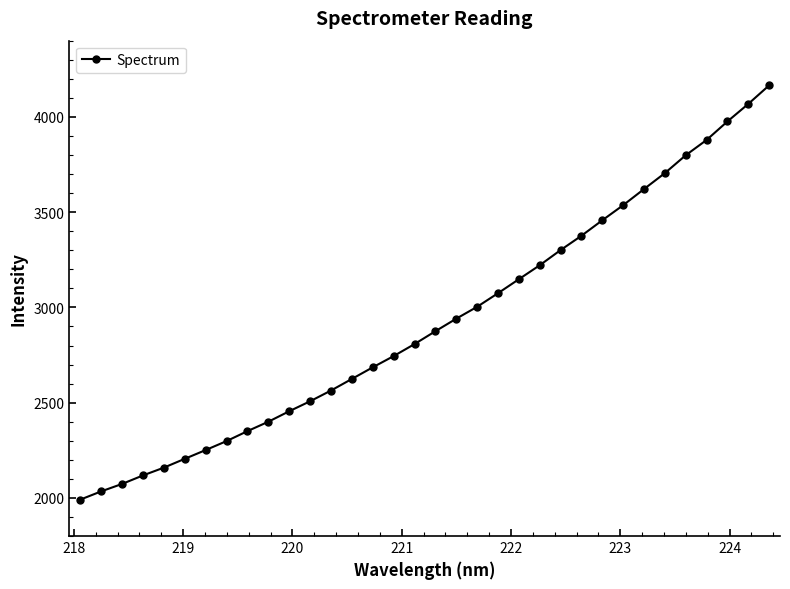

What is the value of the 6th point from the left?

2205.6